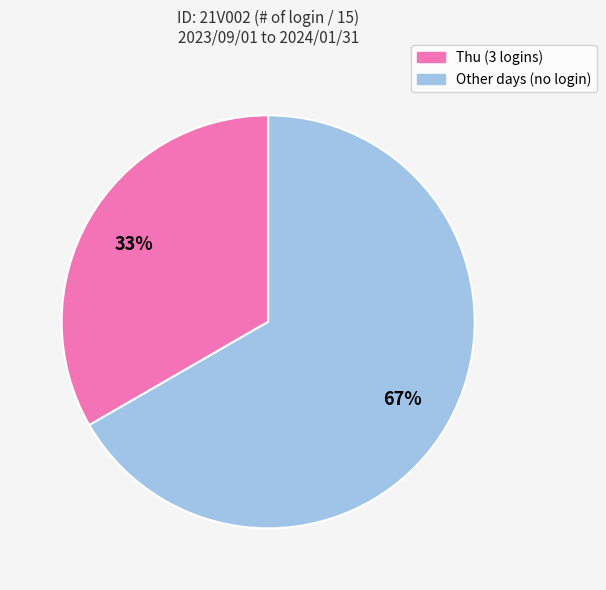

What is the smallest slice in the pie chart?

Thu (3 logins)